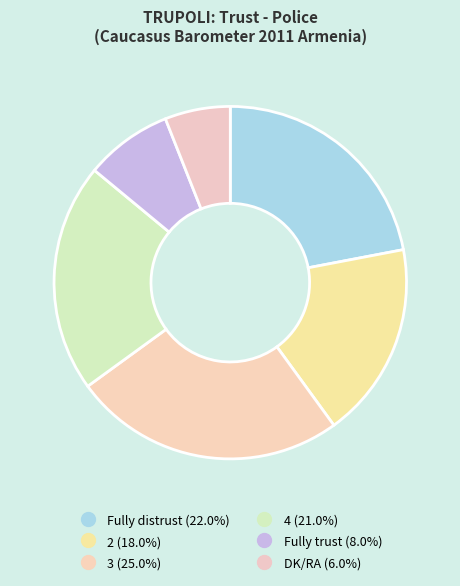

How many slices are in this pie chart?

6